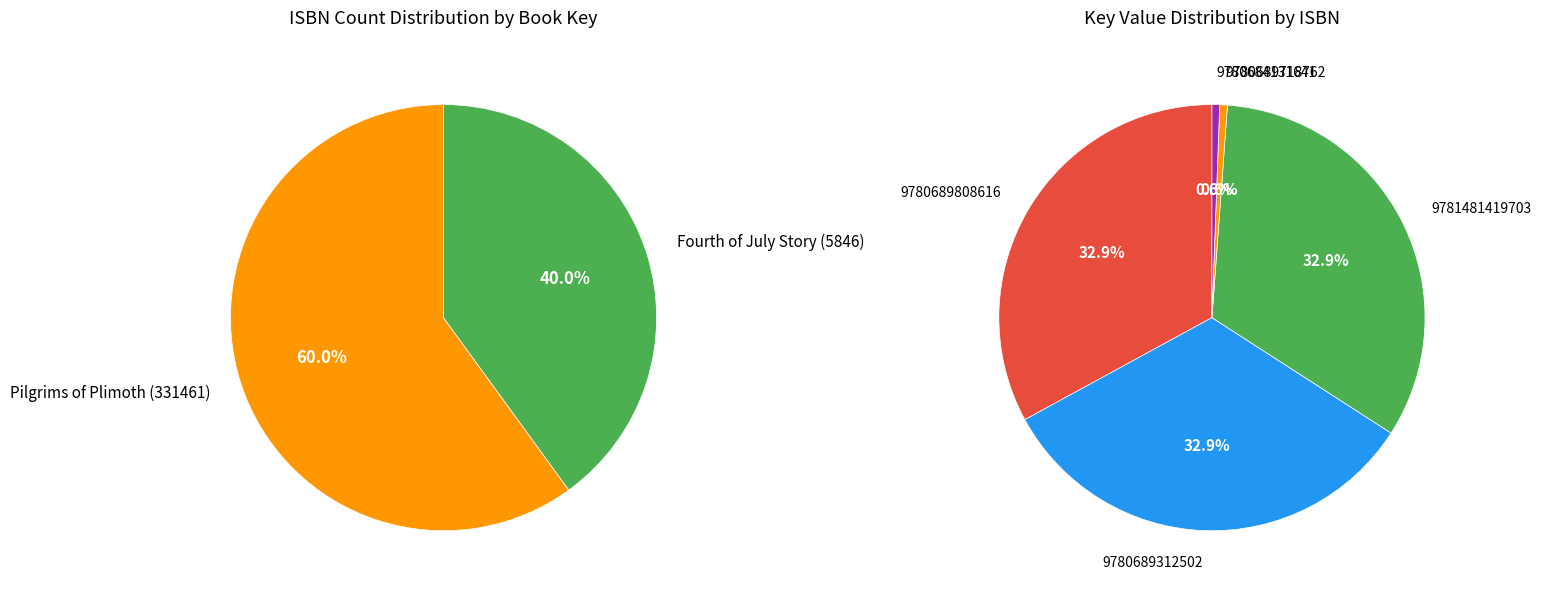

Is it true that 9780684131641 is 1% of the pie?

True